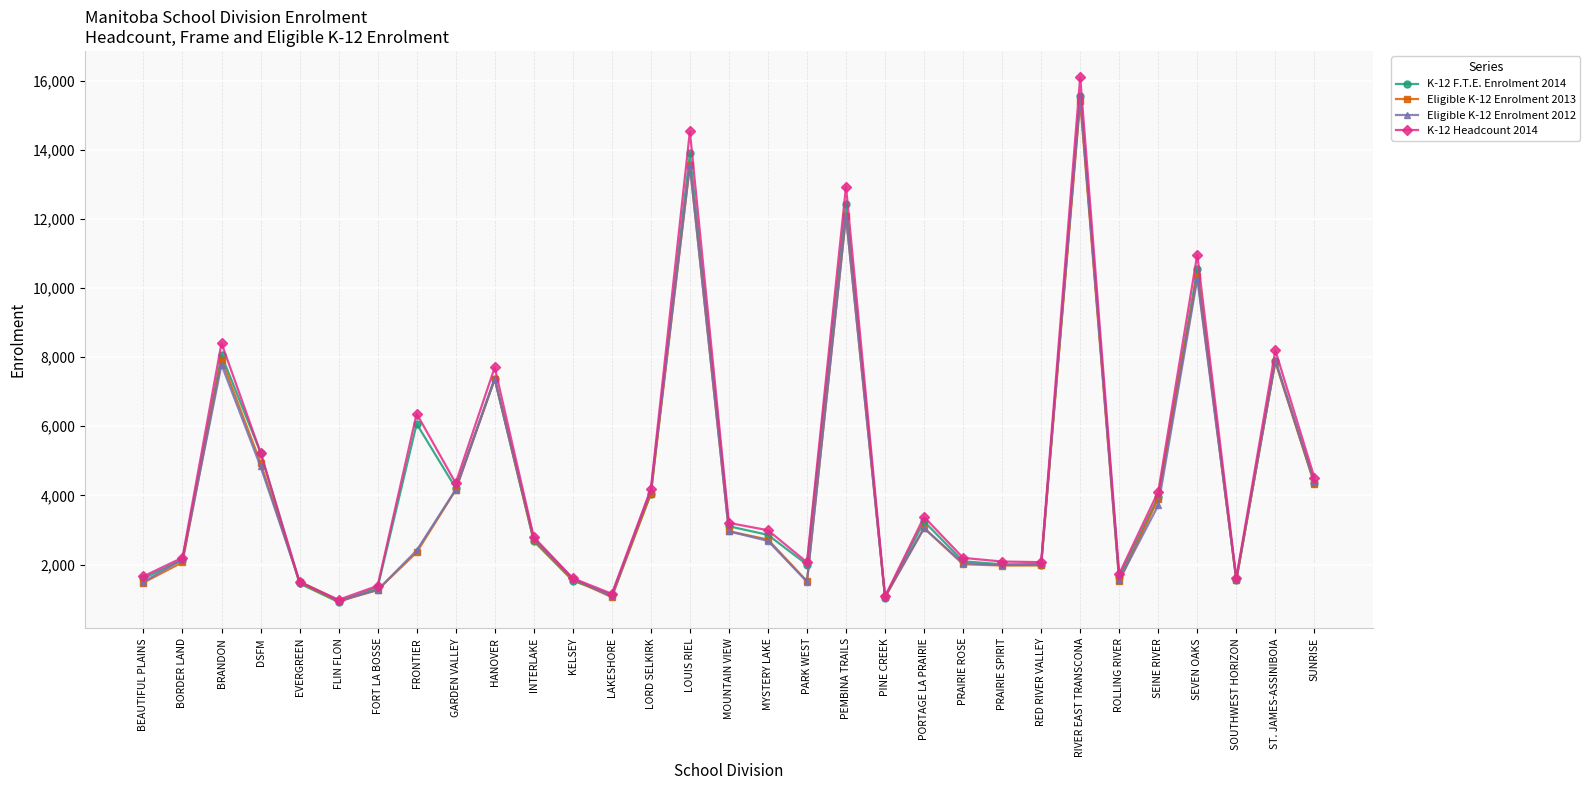

What is the sum of the Eligible K-12 Enrolment 2012 values at RIVER EAST TRANSCONA and FRONTIER?

17974.1